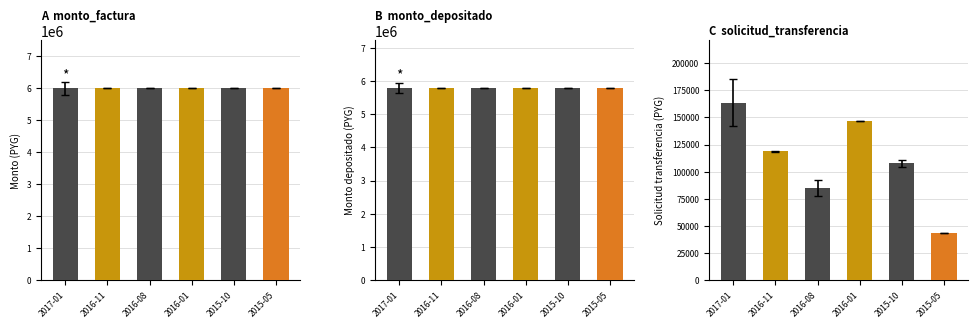

What are all the series names shown in the legend?

monto_factura, monto_depositado_proveedor, solicitud_transferencia